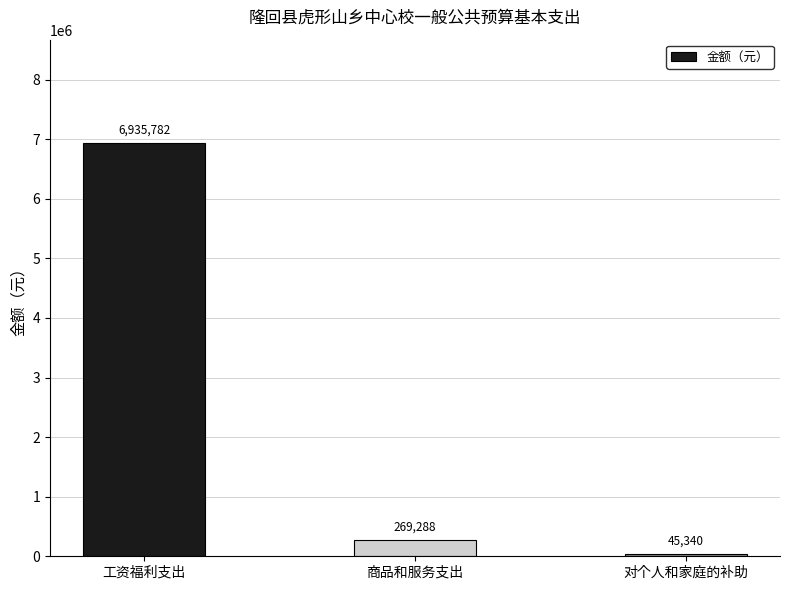

What position from the right is 工资福利支出?

3